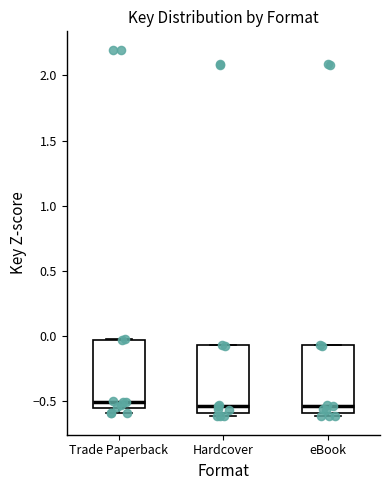

Reading left to right, transcribe this box plot: for each box, give where its median line is, the range the box spans, and where its two whiskers end, as read against the y-axis. The values are not printed on the chart, so give them approximately, as read against the axis.

Trade Paperback: median -0.50, box -0.55 to -0.05, whiskers -0.60 to 0.00
Hardcover: median -0.55, box -0.60 to -0.05, whiskers -0.60 (just below the box's lower edge) to -0.05
eBook: median -0.55, box -0.60 to -0.05, whiskers -0.60 (just below the box's lower edge) to -0.05